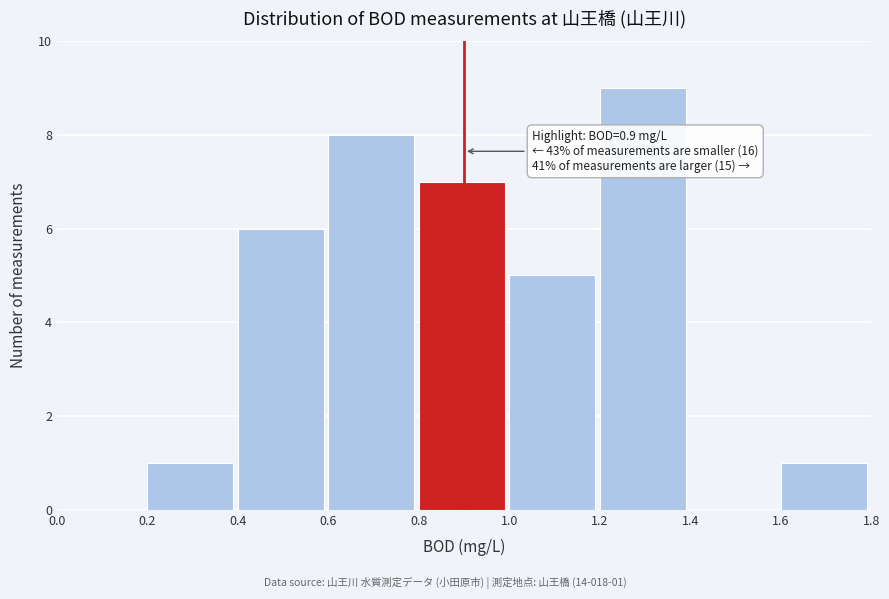

Over which range of the x-axis is the bar tallest?

1.2 to 1.4